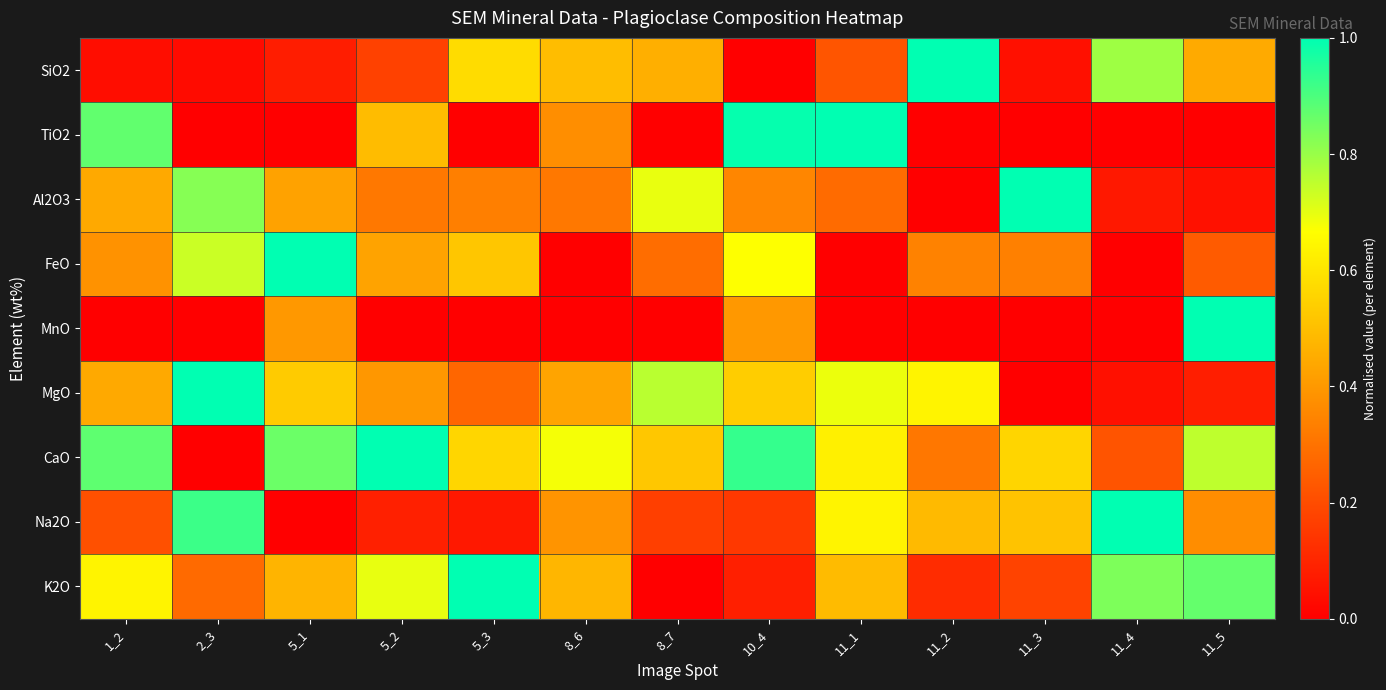

Which series changed the most between 5_1 and 5_2?

FeO